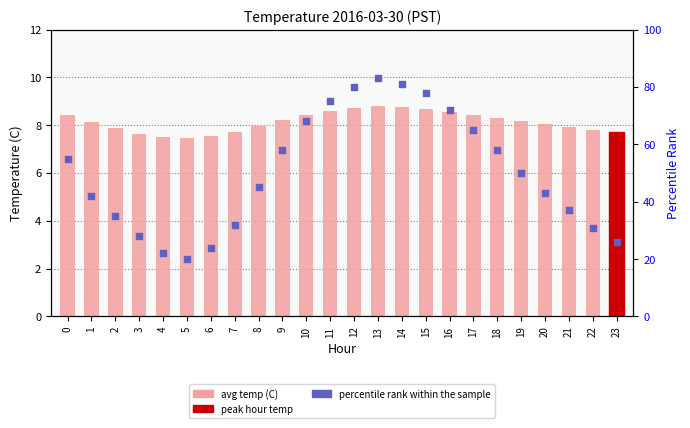

Is the value of avg temp (C) at 0 greater than the value of percentile rank within the sample at 9?

No